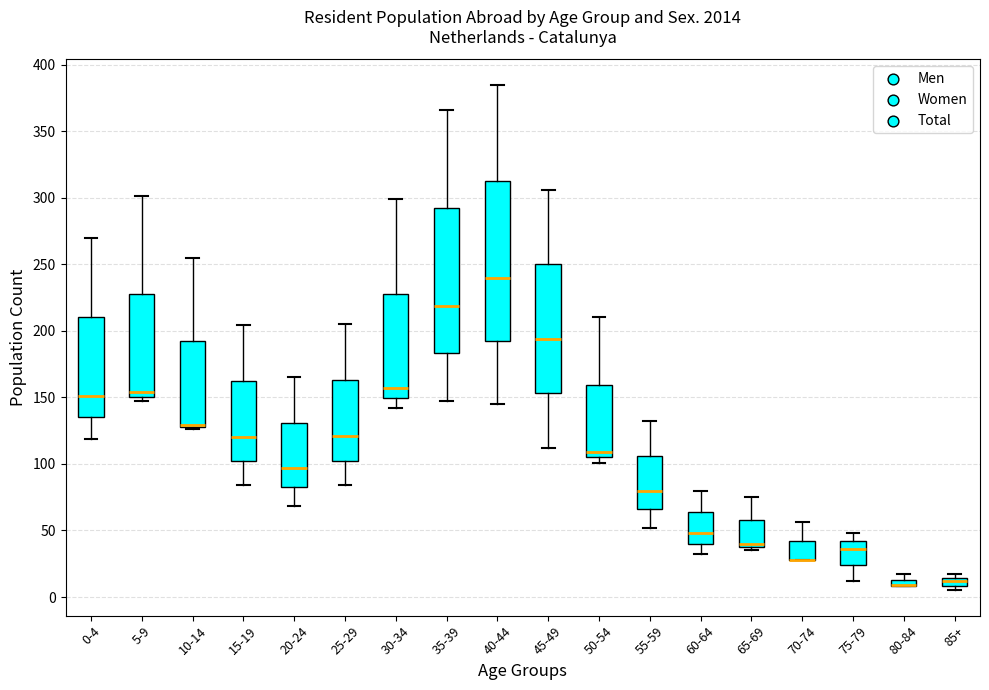

Where is the lower edge of the box for 70-74 on the y-axis? The values are not printed on the chart, so give them approximately, as read against the axis.

30